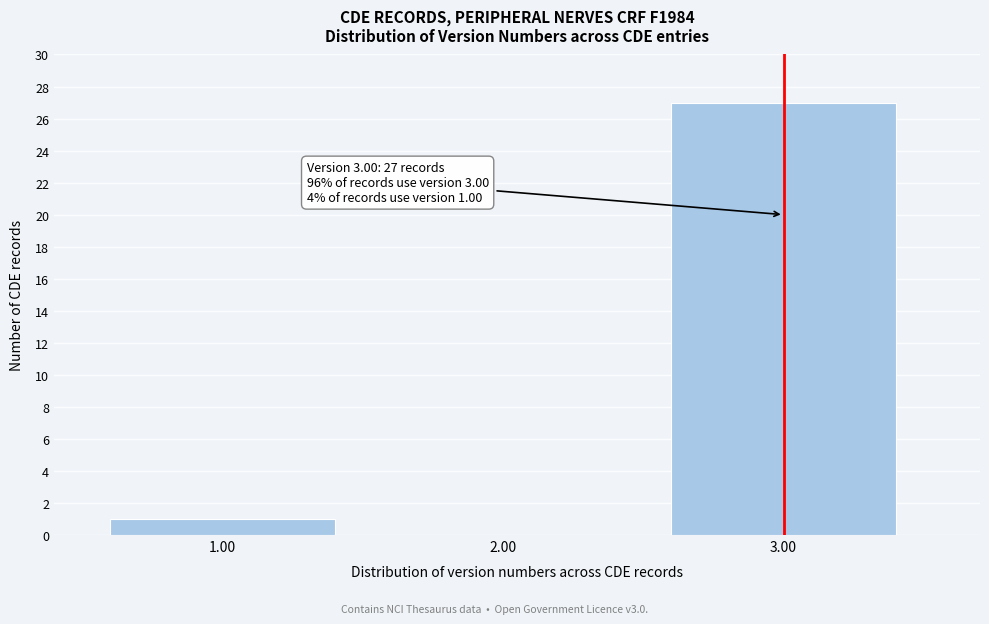

Reading left to right, list all the values displayed in this chart.

1.00=1	2.00=0	3.00=27